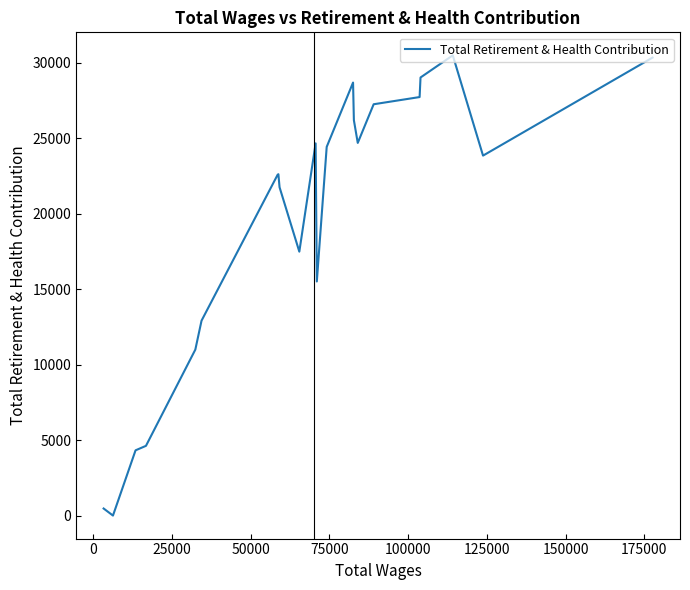

How many data points are less than 23844?

11